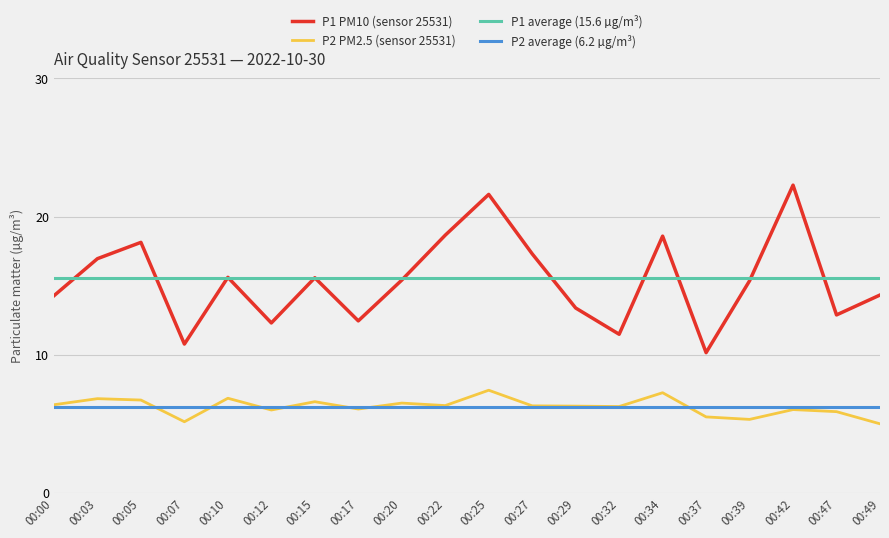

Where is the first local maximum for P2 (PM2.5)?

00:03